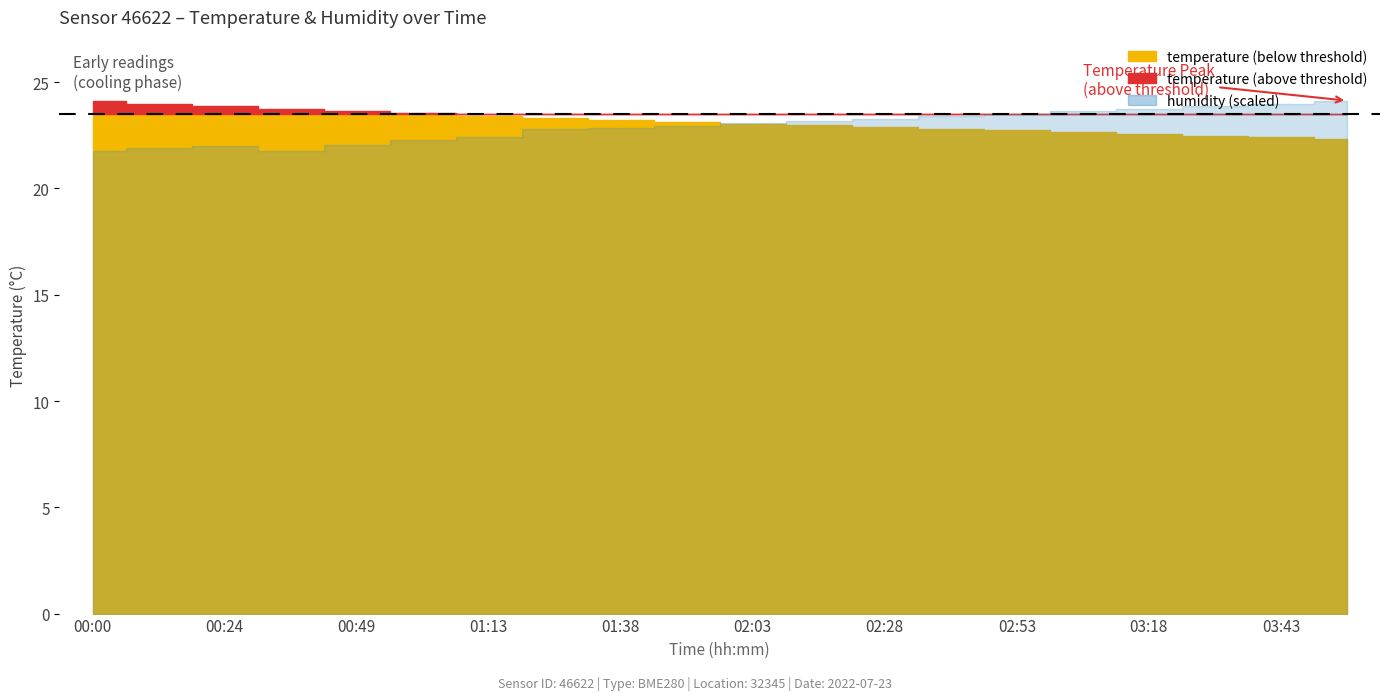

The value of humidity at 03:55 is 48.2. True or false?

True